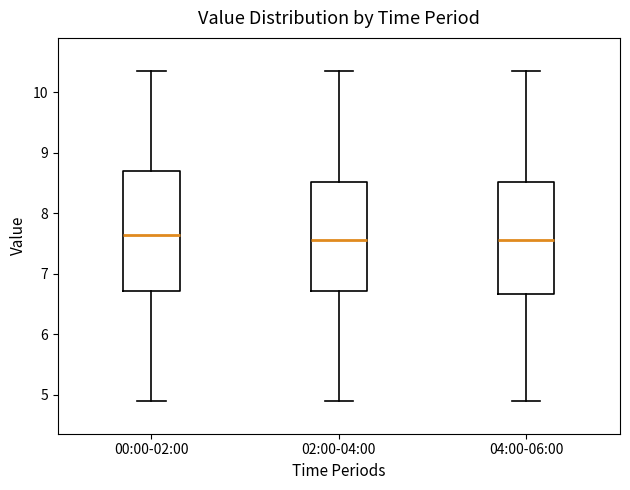

Comparing the boxes themselves (not the whiskers), which one is the tallest?

00:00-02:00